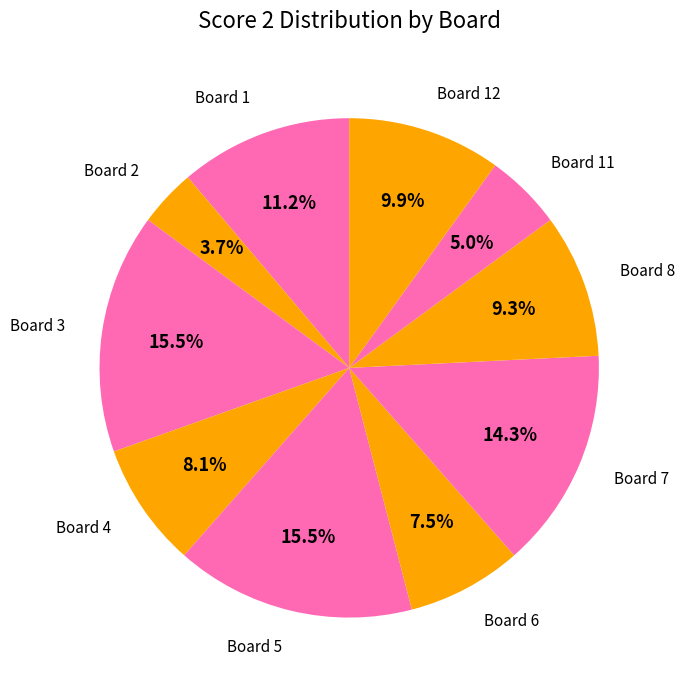

How many slices are in this pie chart?

10